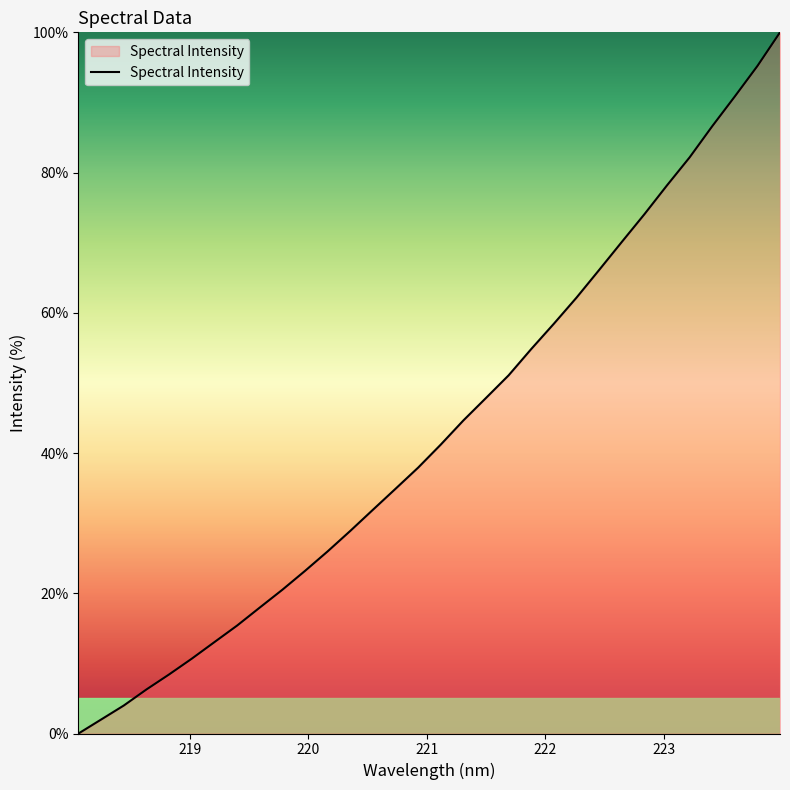

What is the difference between the maximum and minimum values?

100.0